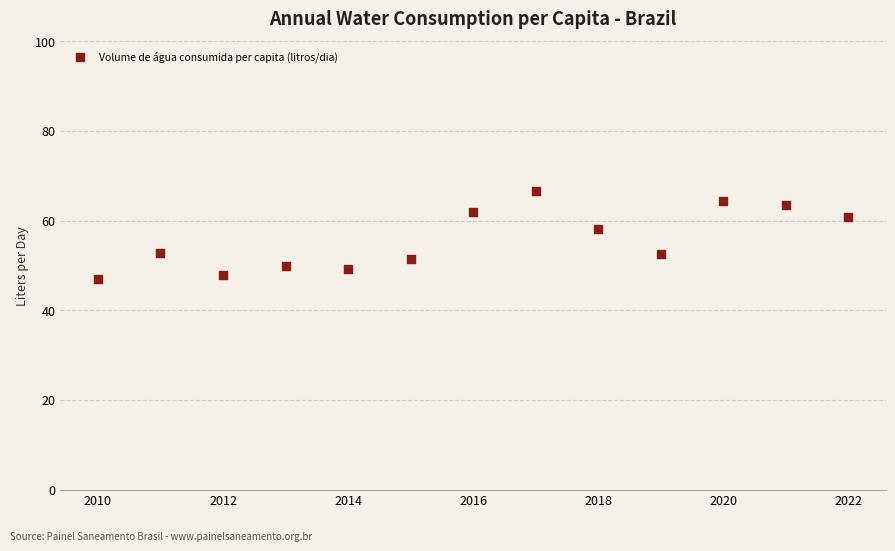

What Y value in the scatter plot is closest to 56?

58.1